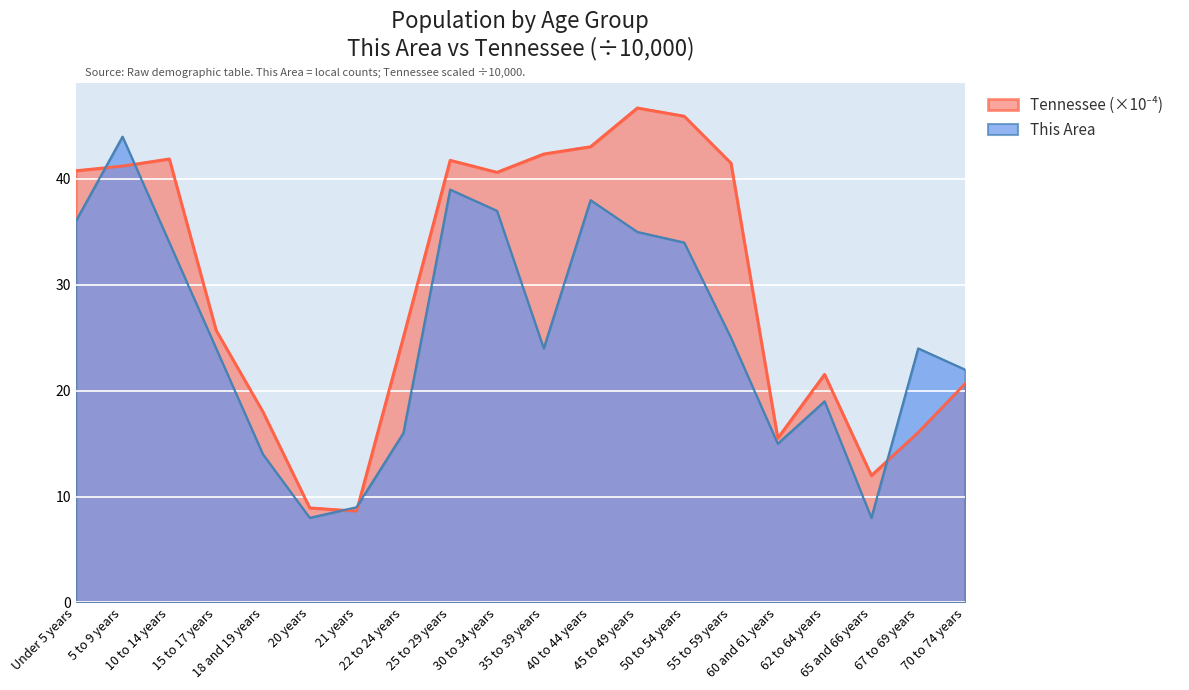

After their last crossing, which series has the higher values: This Area or Tennessee?

This Area